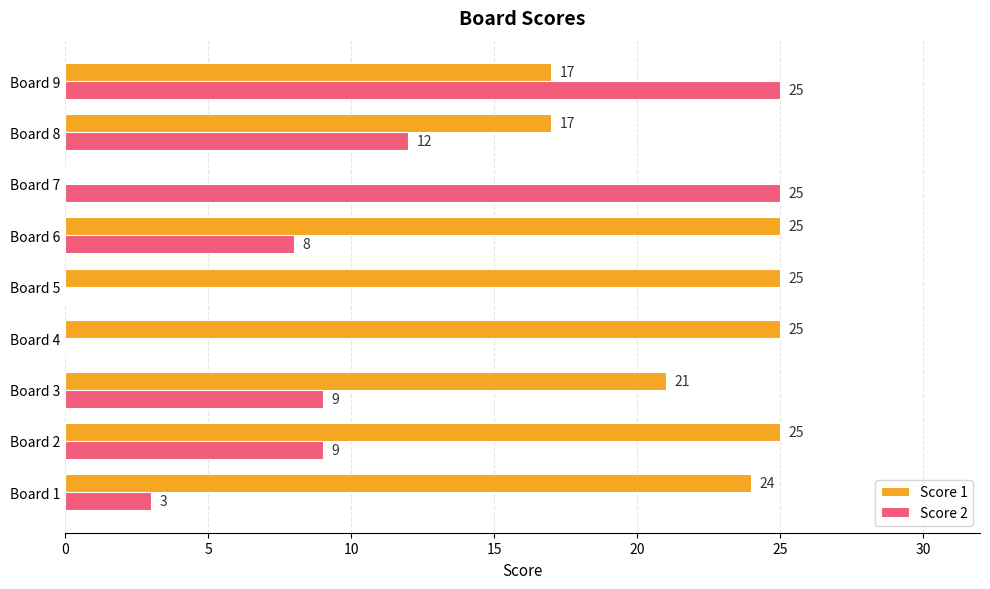

At which category is the sum across all series the highest?

Board 9